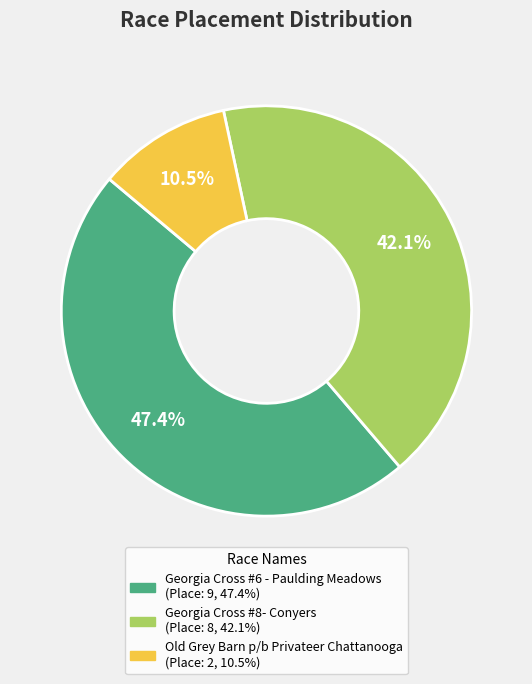

Rank the categories by value from lowest to highest.

Old Grey Barn p/b Privateer Chattanooga, Georgia Cross #8- Conyers, Georgia Cross #6 - Paulding Meadows